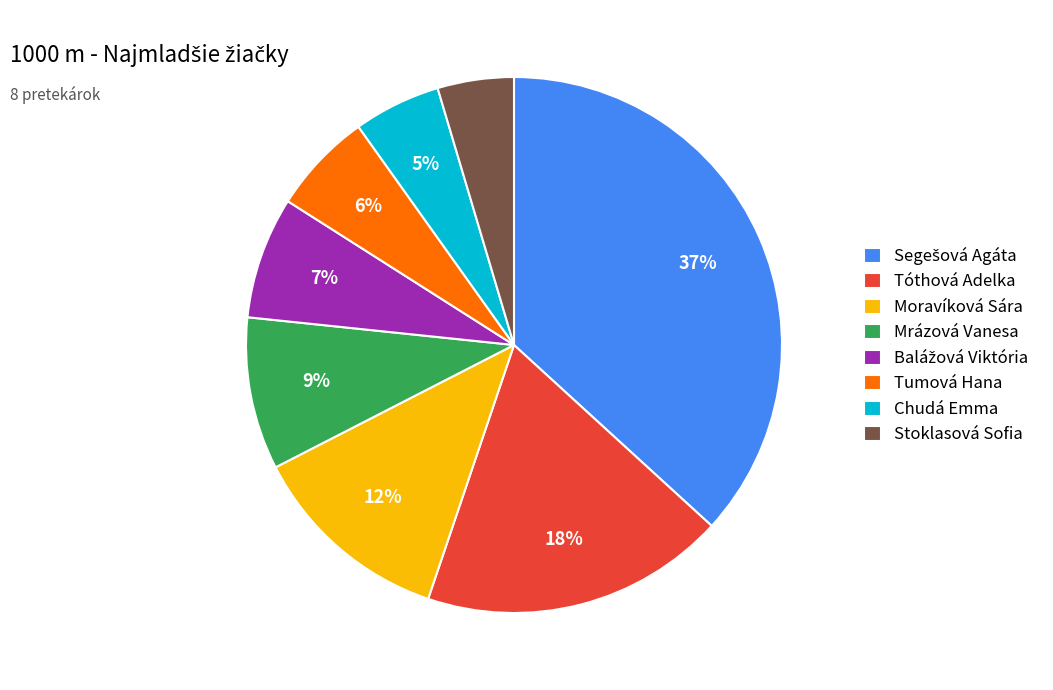

Count the number of slices in the pie.

8